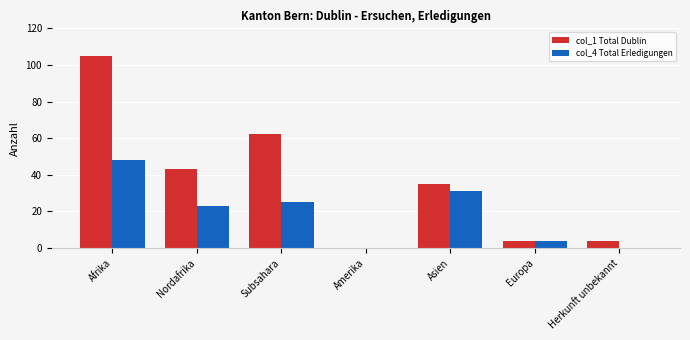

The col_4 Total Erledigungen series shows 17 at Subsahara. True or false?

False